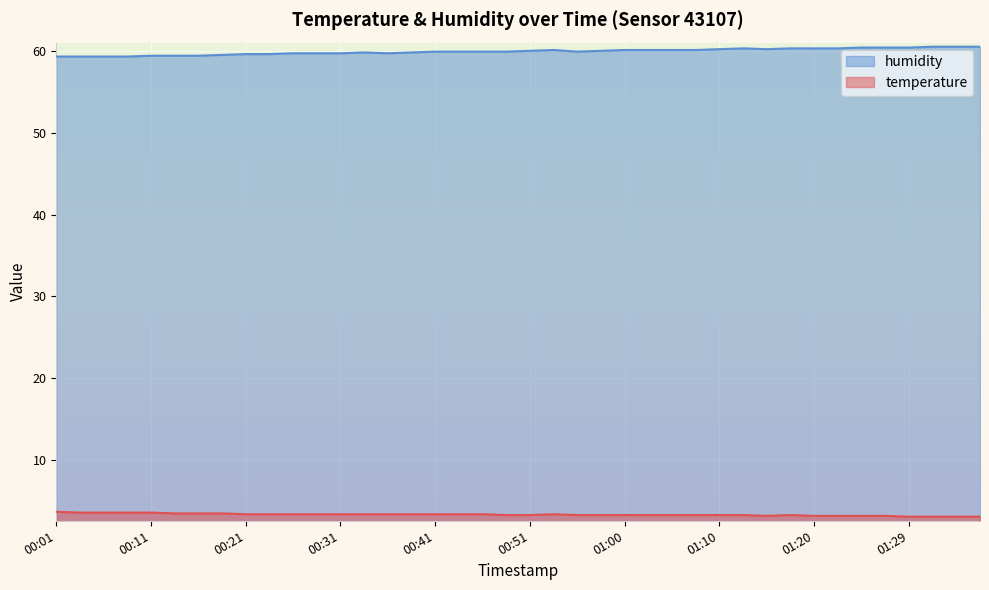

True or false: humidity has more than 2 points higher than both neighbors.

True